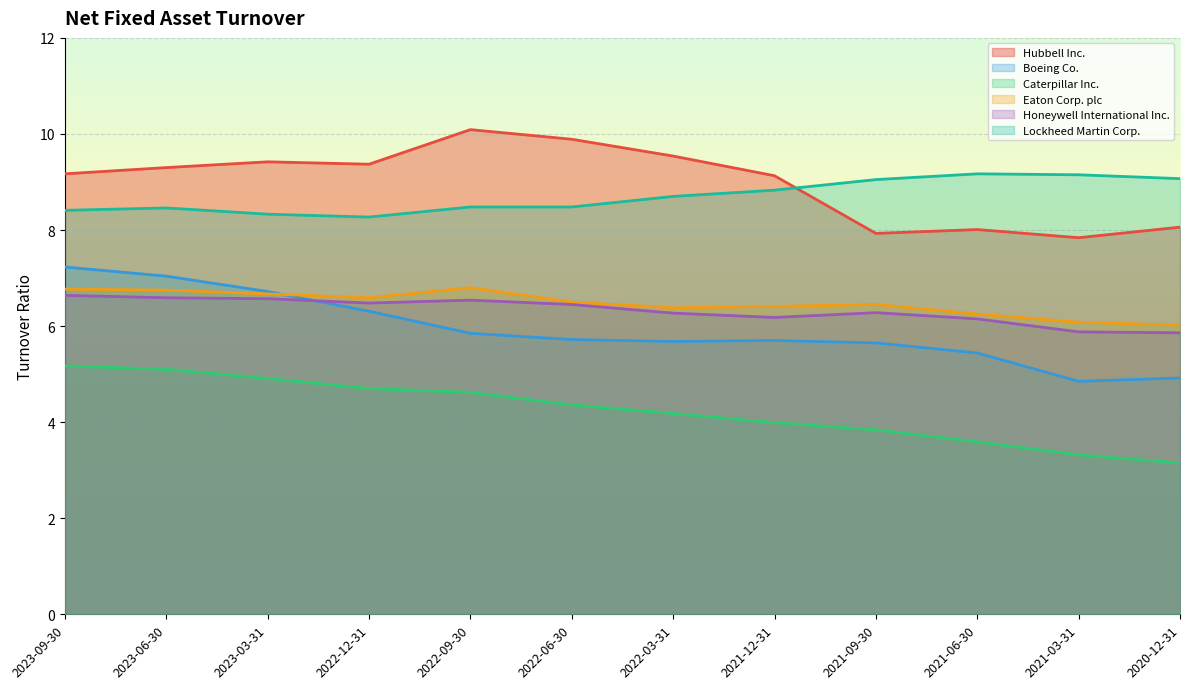

Reading left to right, list all the values displayed in this chart.

Hubbell Inc.: 2023-09-30=9.2	2023-06-30=9.3	2023-03-31=9.4	2022-12-31=9.4	2022-09-30=10.1	2022-06-30=9.9	2022-03-31=9.5	2021-12-31=9.1	2021-09-30=7.9	2021-06-30=8.0	2021-03-31=7.8	2020-12-31=8.1
Boeing Co.: 2023-09-30=7.2	2023-06-30=7.0	2023-03-31=6.7	2022-12-31=6.3	2022-09-30=5.8	2022-06-30=5.7	2022-03-31=5.7	2021-12-31=5.7	2021-09-30=5.7	2021-06-30=5.4	2021-03-31=4.8	2020-12-31=4.9
Caterpillar Inc.: 2023-09-30=5.2	2023-06-30=5.1	2023-03-31=4.9	2022-12-31=4.7	2022-09-30=4.6	2022-06-30=4.4	2022-03-31=4.2	2021-12-31=4.0	2021-09-30=3.8	2021-06-30=3.6	2021-03-31=3.3	2020-12-31=3.1
Eaton Corp. plc: 2023-09-30=6.8	2023-06-30=6.8	2023-03-31=6.7	2022-12-31=6.6	2022-09-30=6.8	2022-06-30=6.5	2022-03-31=6.4	2021-12-31=6.4	2021-09-30=6.5	2021-06-30=6.2	2021-03-31=6.1	2020-12-31=6.0
Honeywell International Inc.: 2023-09-30=6.6	2023-06-30=6.6	2023-03-31=6.6	2022-12-31=6.5	2022-09-30=6.5	2022-06-30=6.5	2022-03-31=6.3	2021-12-31=6.2	2021-09-30=6.3	2021-06-30=6.2	2021-03-31=5.9	2020-12-31=5.9
Lockheed Martin Corp.: 2023-09-30=8.4	2023-06-30=8.5	2023-03-31=8.3	2022-12-31=8.3	2022-09-30=8.5	2022-06-30=8.5	2022-03-31=8.7	2021-12-31=8.8	2021-09-30=9.1	2021-06-30=9.2	2021-03-31=9.2	2020-12-31=9.1